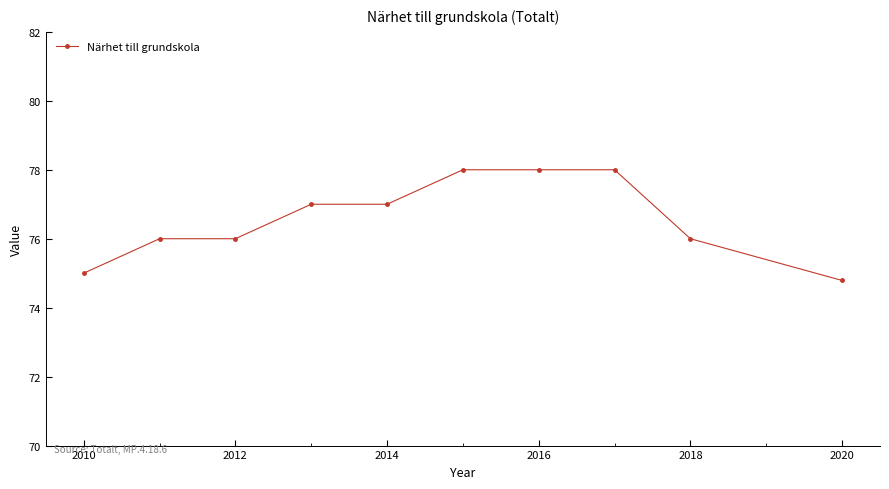

What is the difference between the maximum and minimum values?

3.2